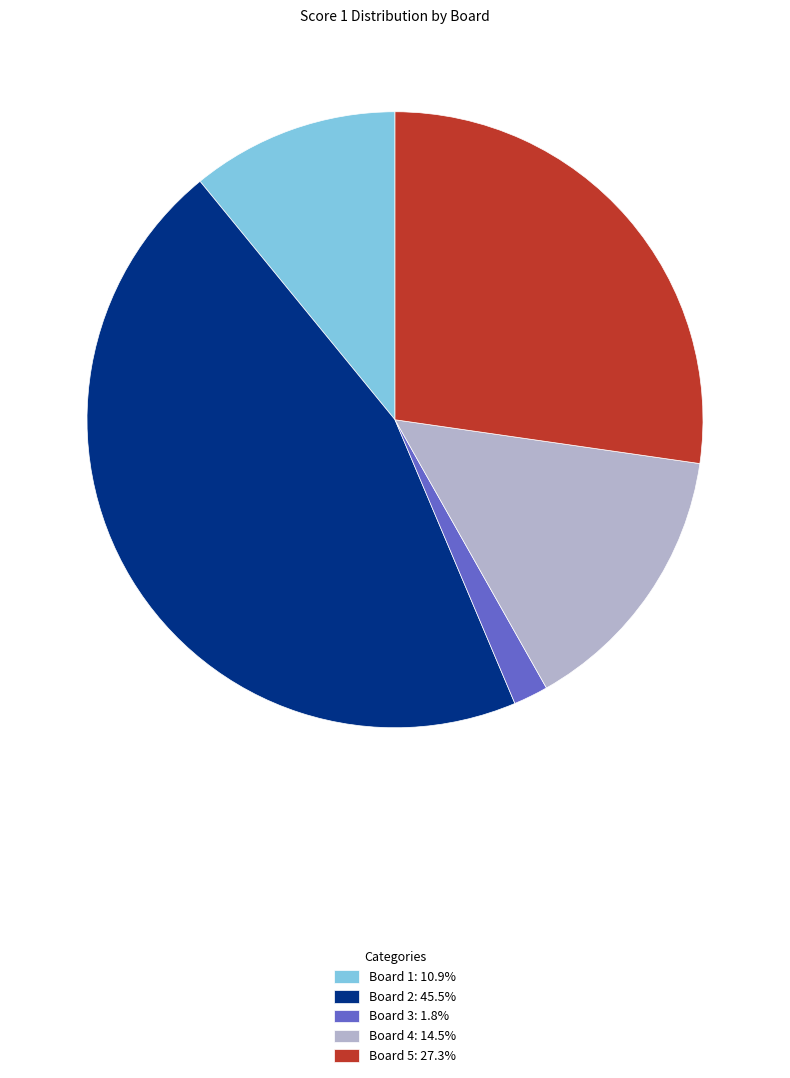

How many segments does this pie chart have?

5